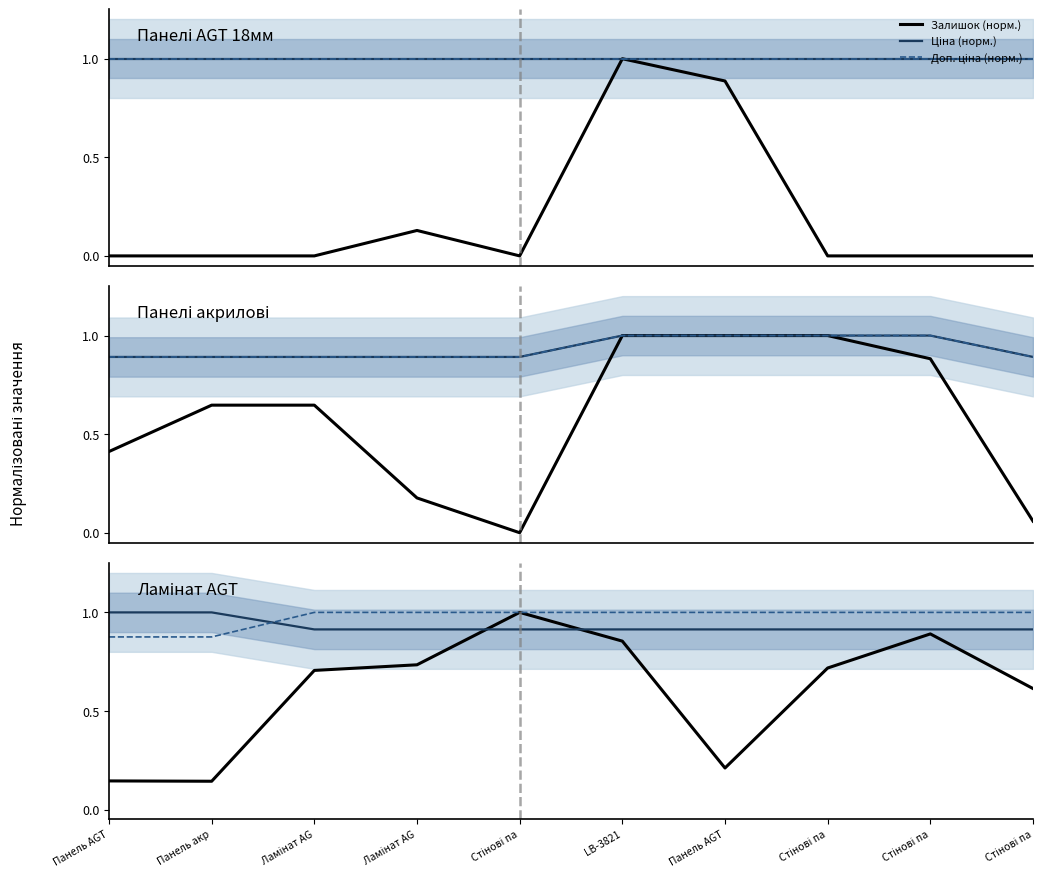

What value does the Ціна (норм.) series have at Стінові па?

0.9